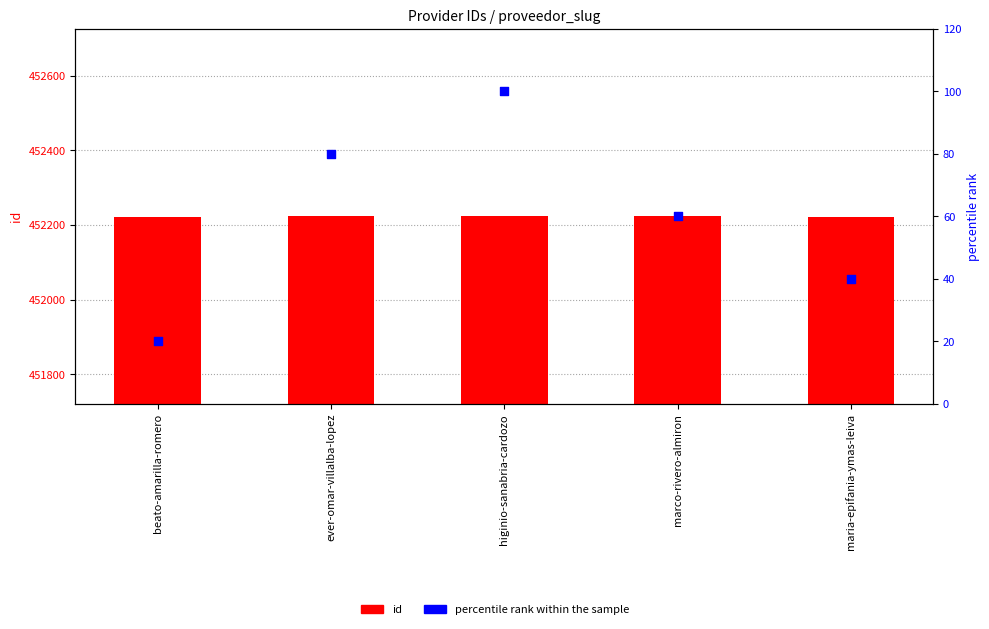

What is the total value across all series at maria-epifania-ymas-leiva?

452262